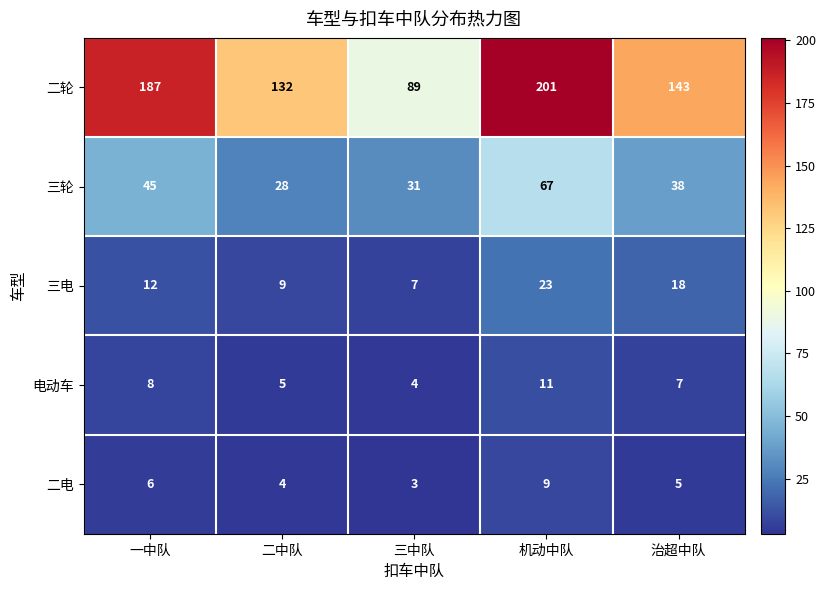

True or false: 二轮 has a value of 132 at 二中队.

True